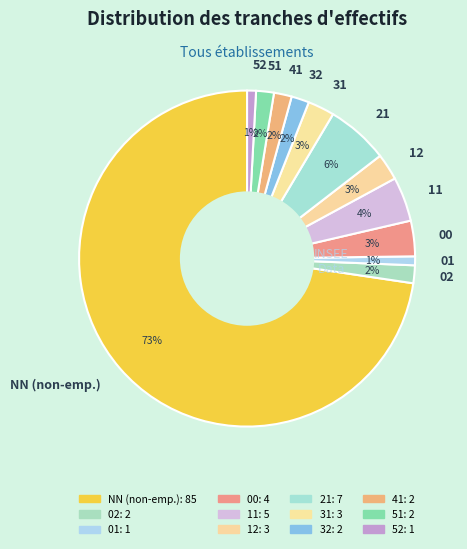

To the nearest percent, what is the average slice percentage?

8%